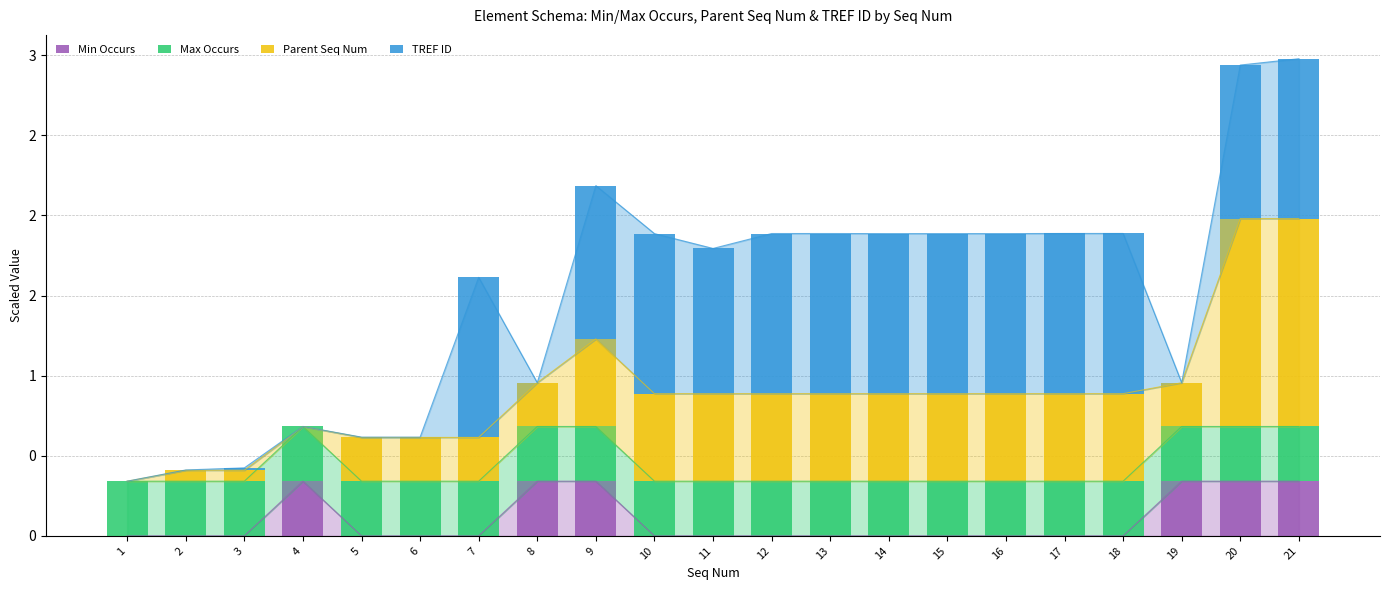

What is the difference between the maximum and minimum values in the Min Occurs series?

0.3